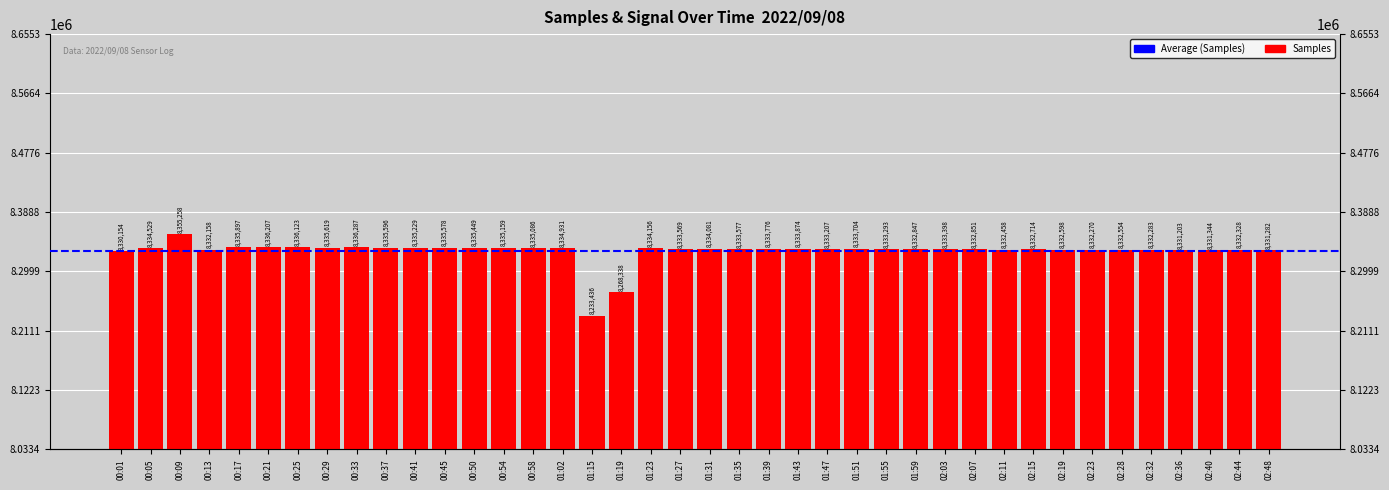

What is the change in value from 00:05 to 02:15?

-1815